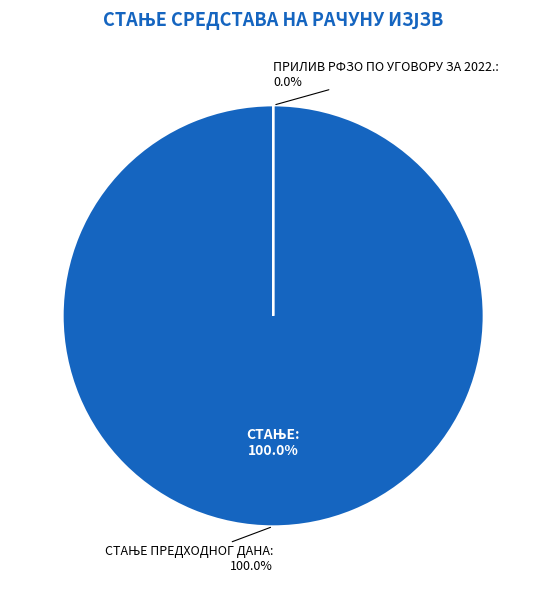

True or false: СТАЊЕ ПРЕДХОДНОГ ДАНА accounts for 99% of the total.

False